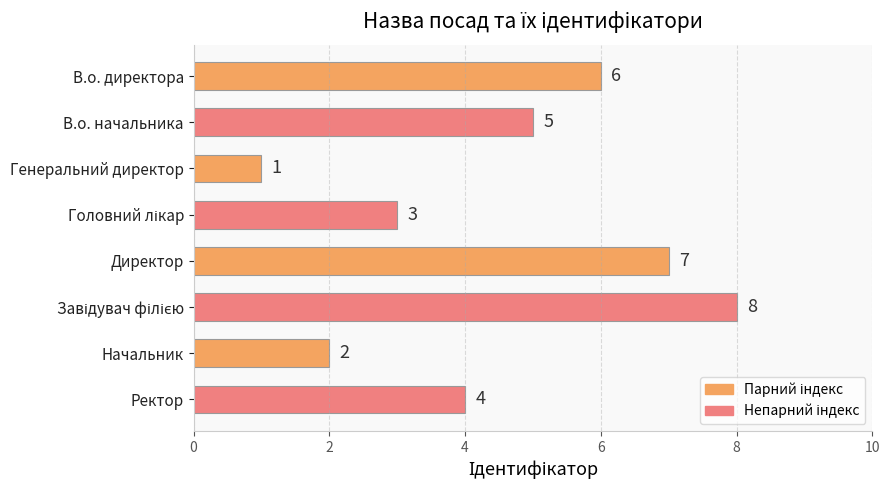

What is the value of the 5th bar from the top?

7